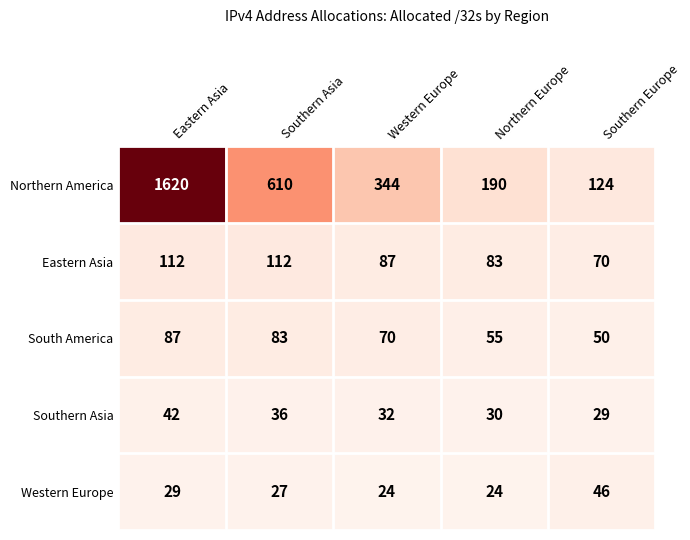

Reading left to right, what are all the values shown in this chart?

Northern America: 1620	610	344	190	124
Eastern Asia: 112	112	87	83	70
South America: 87	83	70	55	50
Southern Asia: 42	36	32	30	29
Western Europe: 29	27	24	24	46